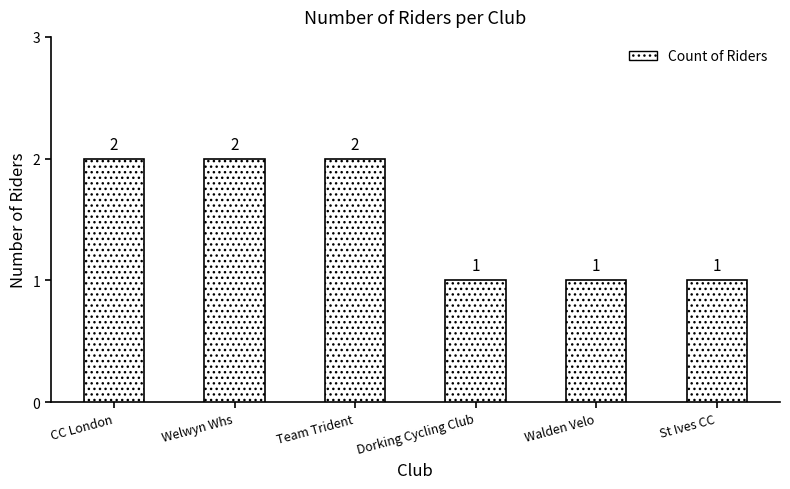

True or false: the data shows 1 at St Ives CC.

True